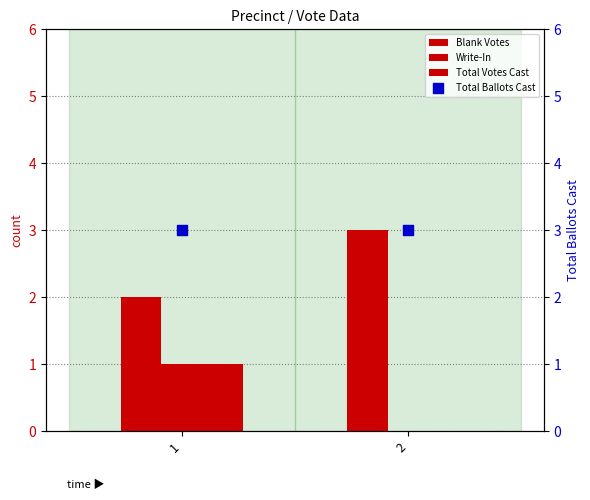

Is the value of Total Ballots Cast at 2 greater than the value of Blank Votes at 1?

Yes